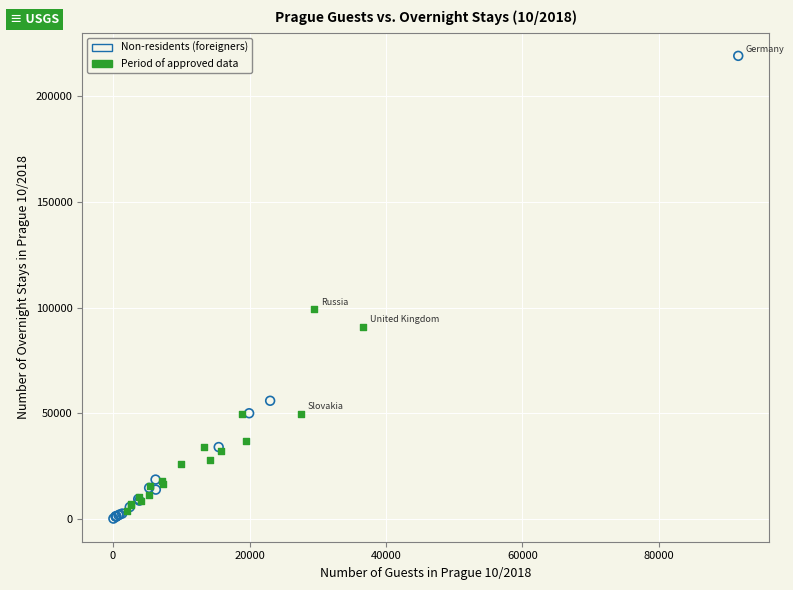

Which series contains the highest Y value?

Non-residents (foreigners)